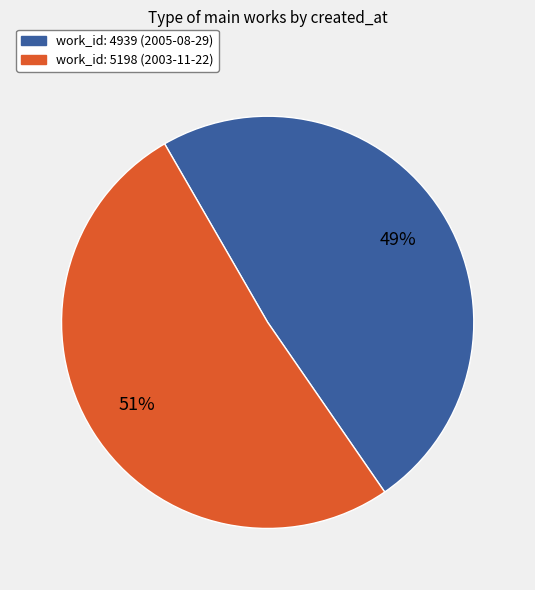

To the nearest percent, what is the average slice percentage?

50%